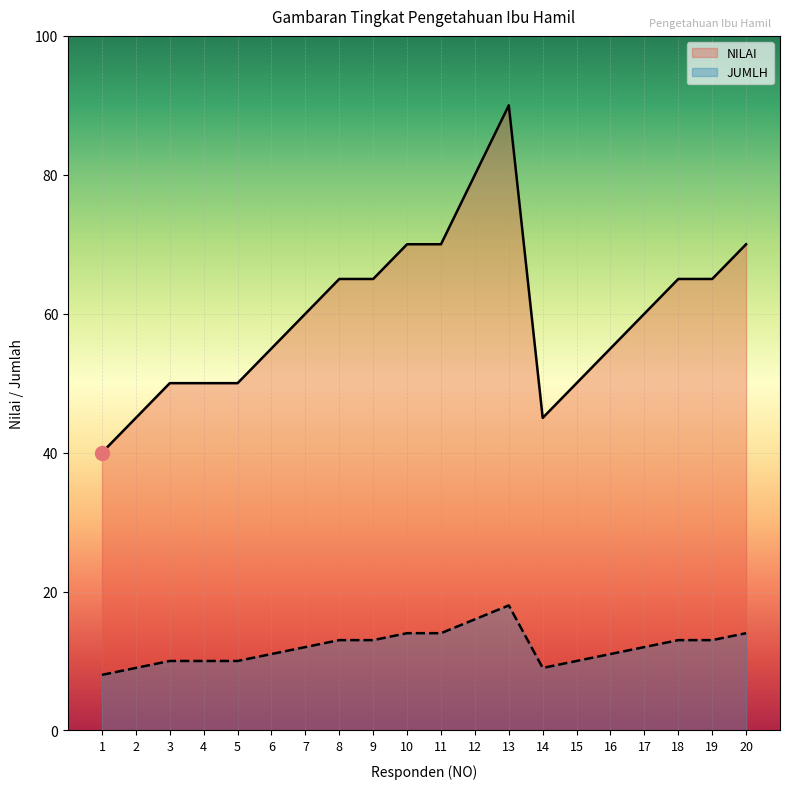

Where is JUMLH nearest to the value 13?

8